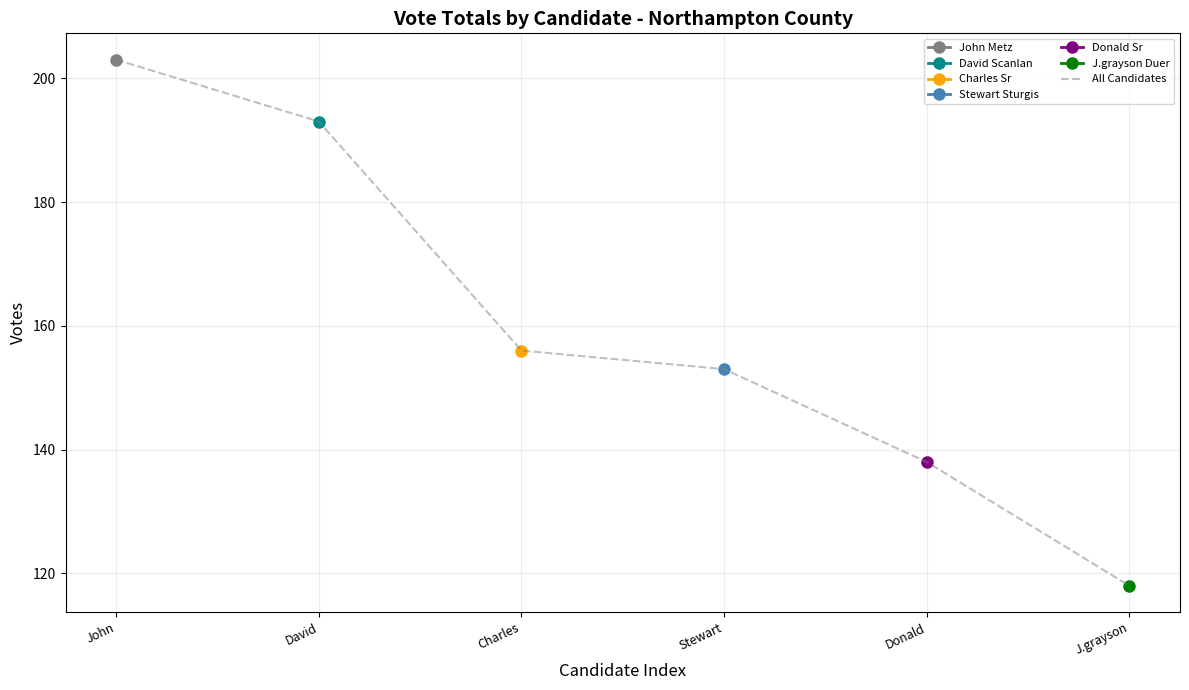

List the labels in order of value, smallest first.

J.grayson, Donald, Stewart, Charles, David, John